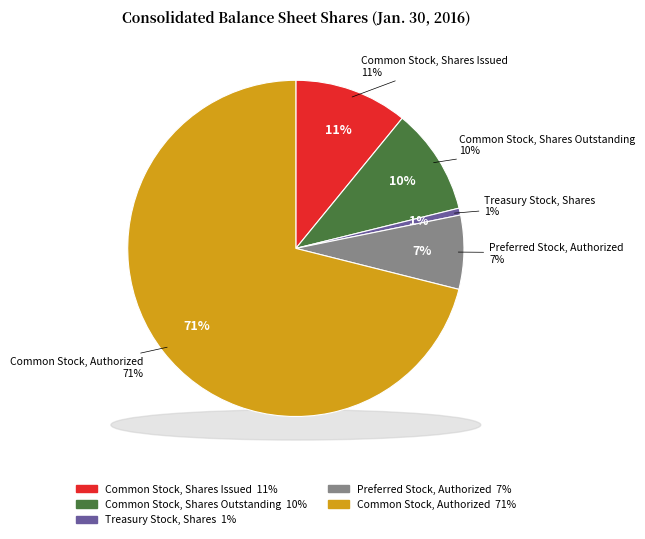

What percentage do Common Stock, Authorized and Treasury Stock, Shares together represent?

71.7%